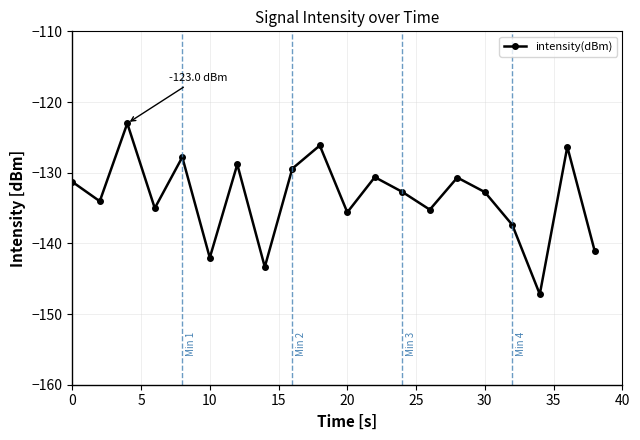

How many distinct data groups are displayed?

1